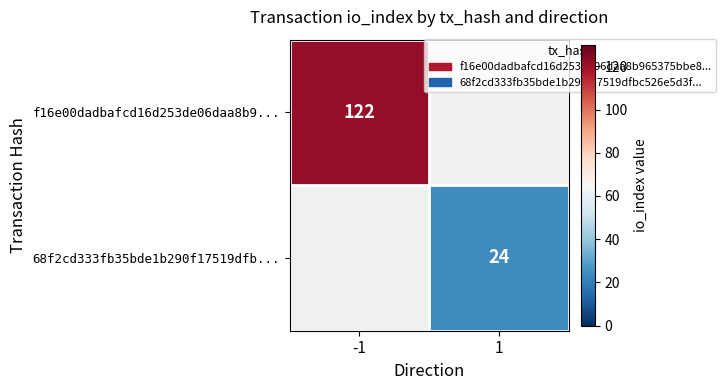

The value of 68f2cd333fb35bde1b290f17519dfb... at 1 is 24. True or false?

True